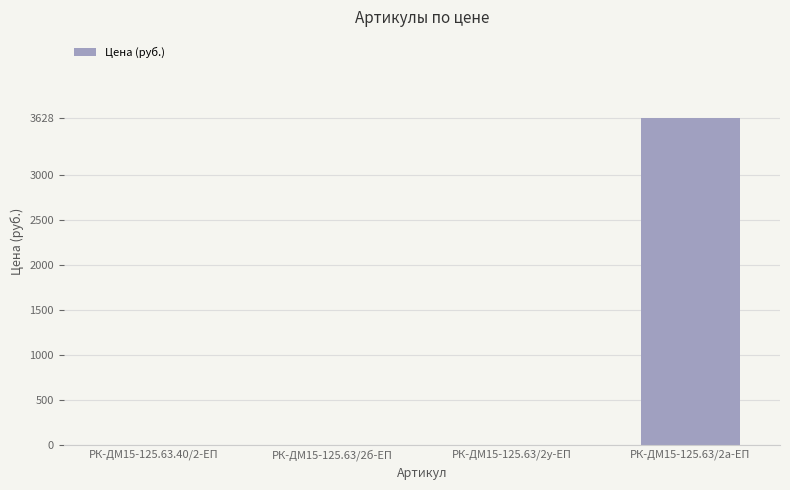

What is the greatest value displayed?

3628.0